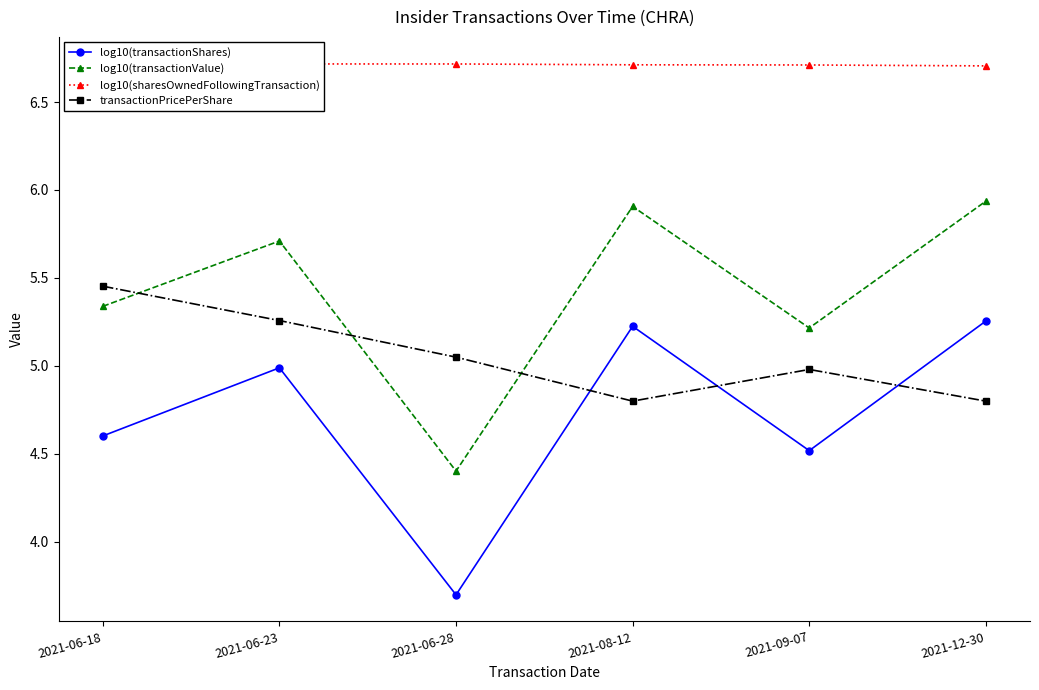

Read the log10(transactionShares) value at 2021-06-28.

3.7